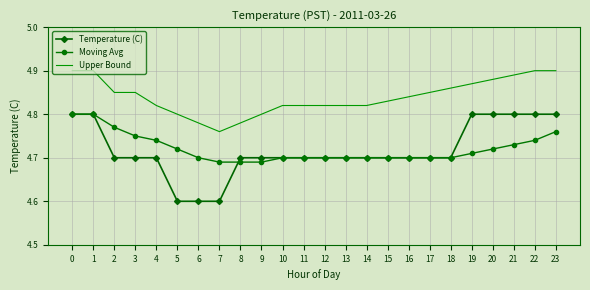

True or false: Moving Avg has a value of 8.1 at 8.

False